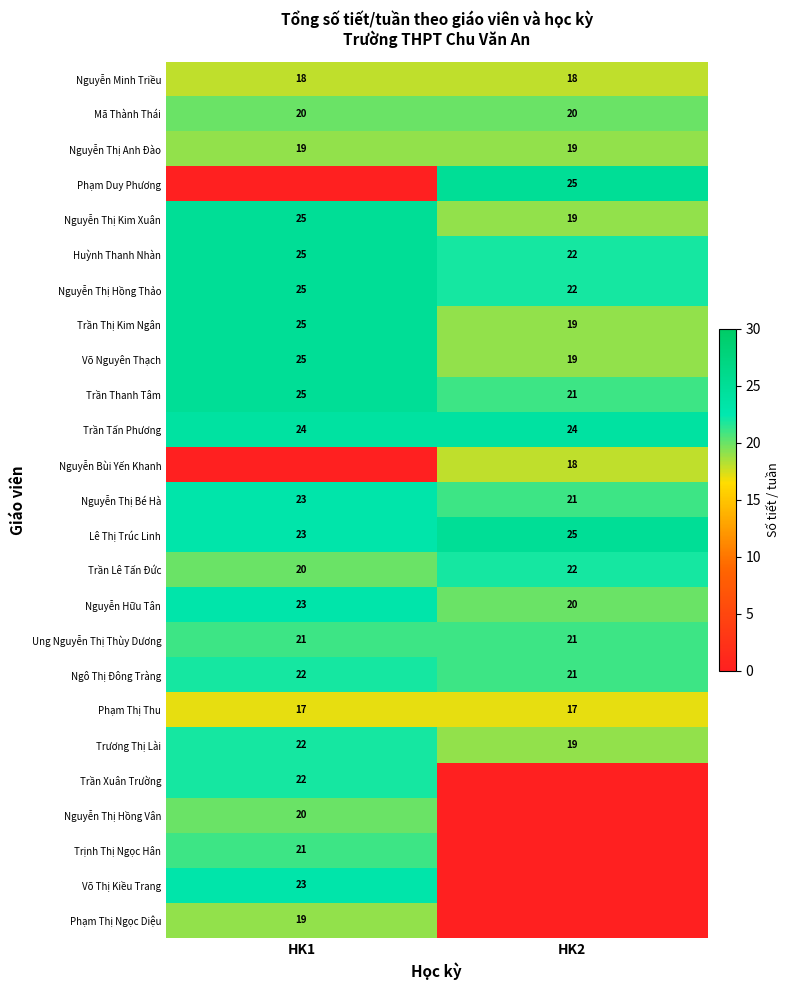

What is the highest value of the Lê Thị Trúc Linh series?

25